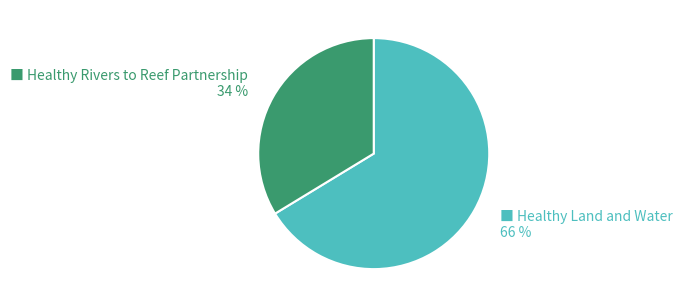

Does any single category account for the majority?

Yes